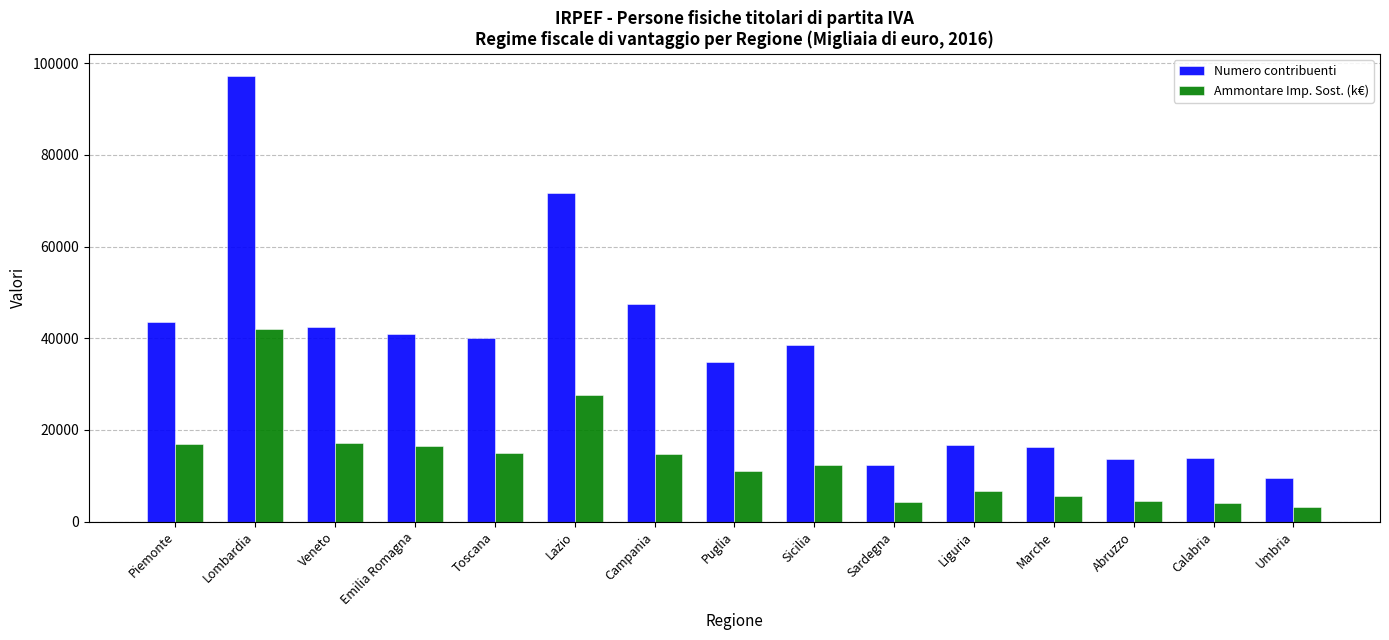

At which label is Numero contribuenti closest to 53337?

Campania